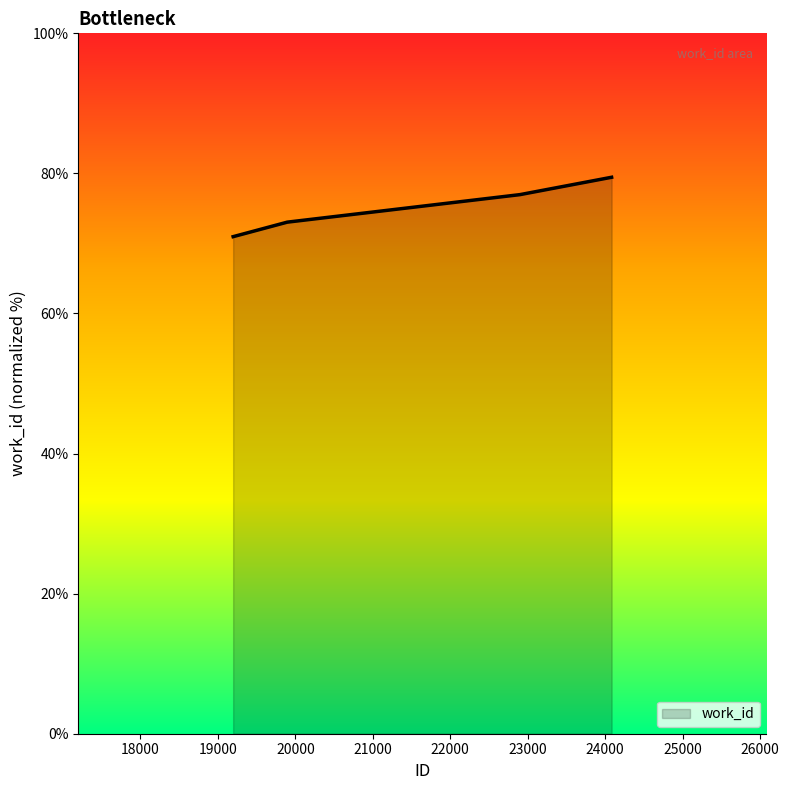

What is the average value?

75.1